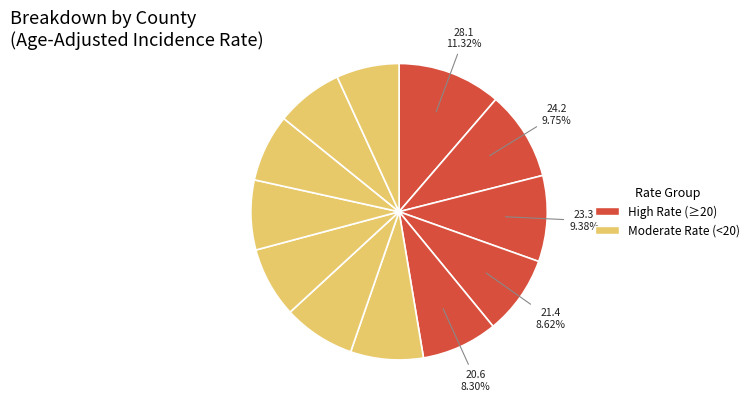

Count the number of slices in the pie.

12